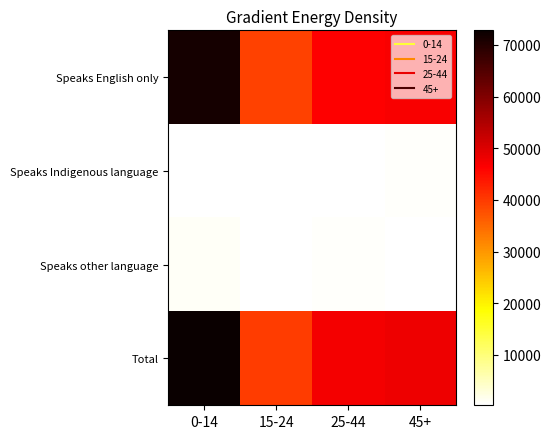

Rank the series at 25-44 from highest to lowest value.

Total, Speaks English only, Speaks other language, Speaks Indigenous language